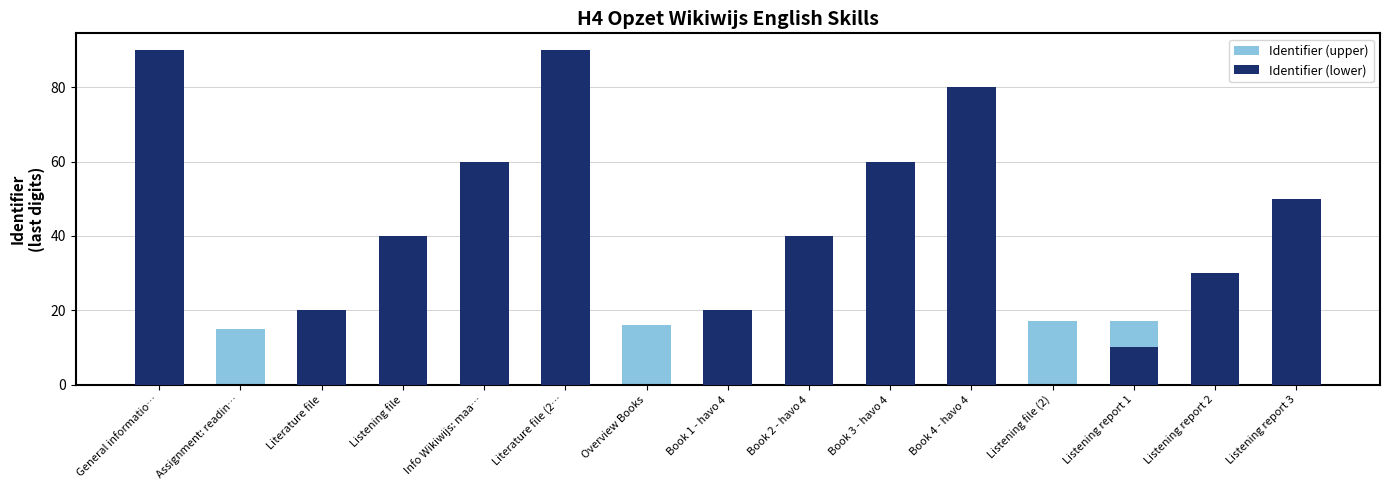

Reading left to right, extract all data points from this chart.

Identifier (upper): 14	15	15	15	15	15	16	16	16	16	16	17	17	17	17
Identifier (lower): 90	0	20	40	60	90	0	20	40	60	80	0	10	30	50